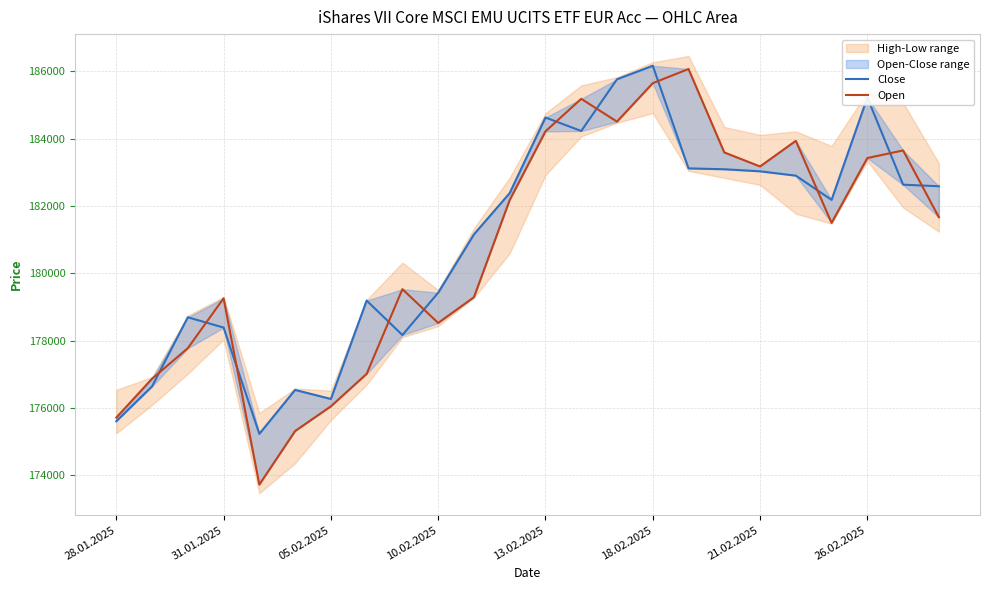

True or false: Close has a value of 50331 at 31.01.2025.

False